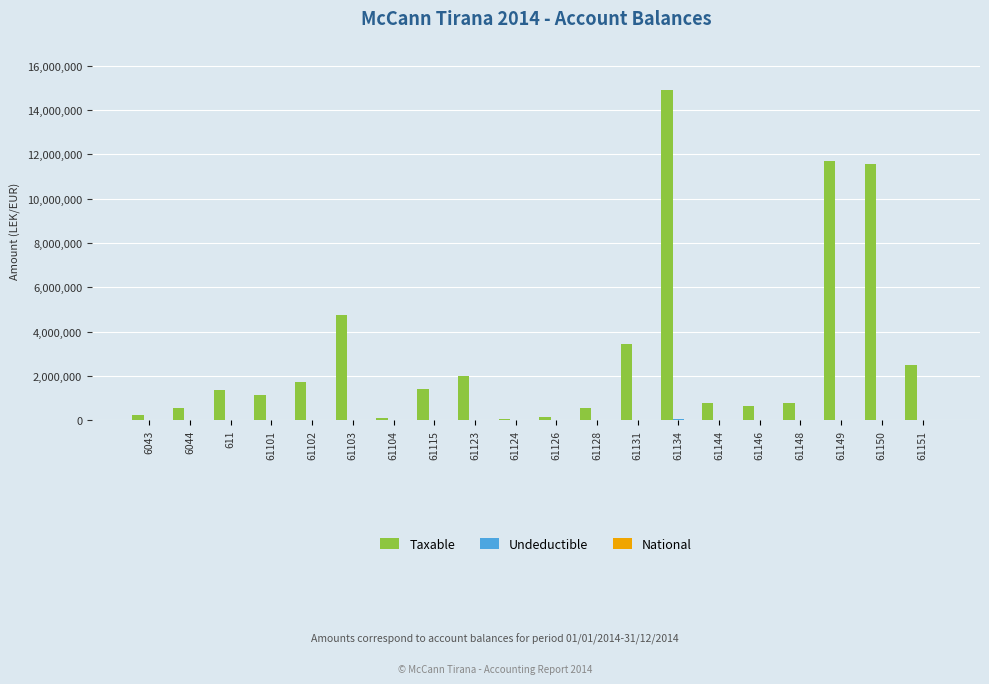

Which series has the largest total across all categories?

Taxable